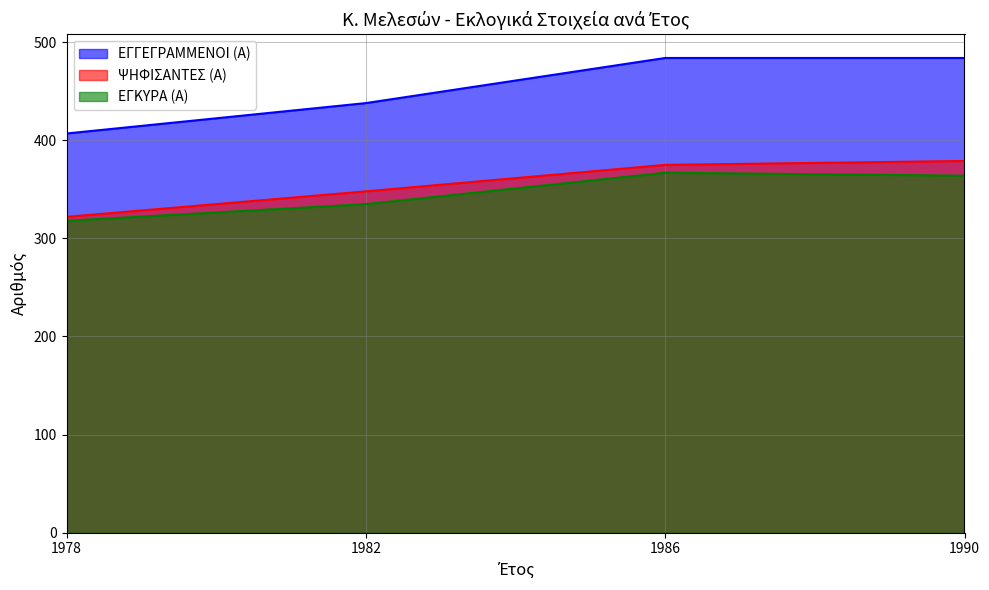

What are all the series names shown in the legend?

ΕΓΓΕΓΡΑΜΜΕΝΟΙ (Α), ΨΗΦΙΣΑΝΤΕΣ (Α), ΕΓΚΥΡΑ (Α)